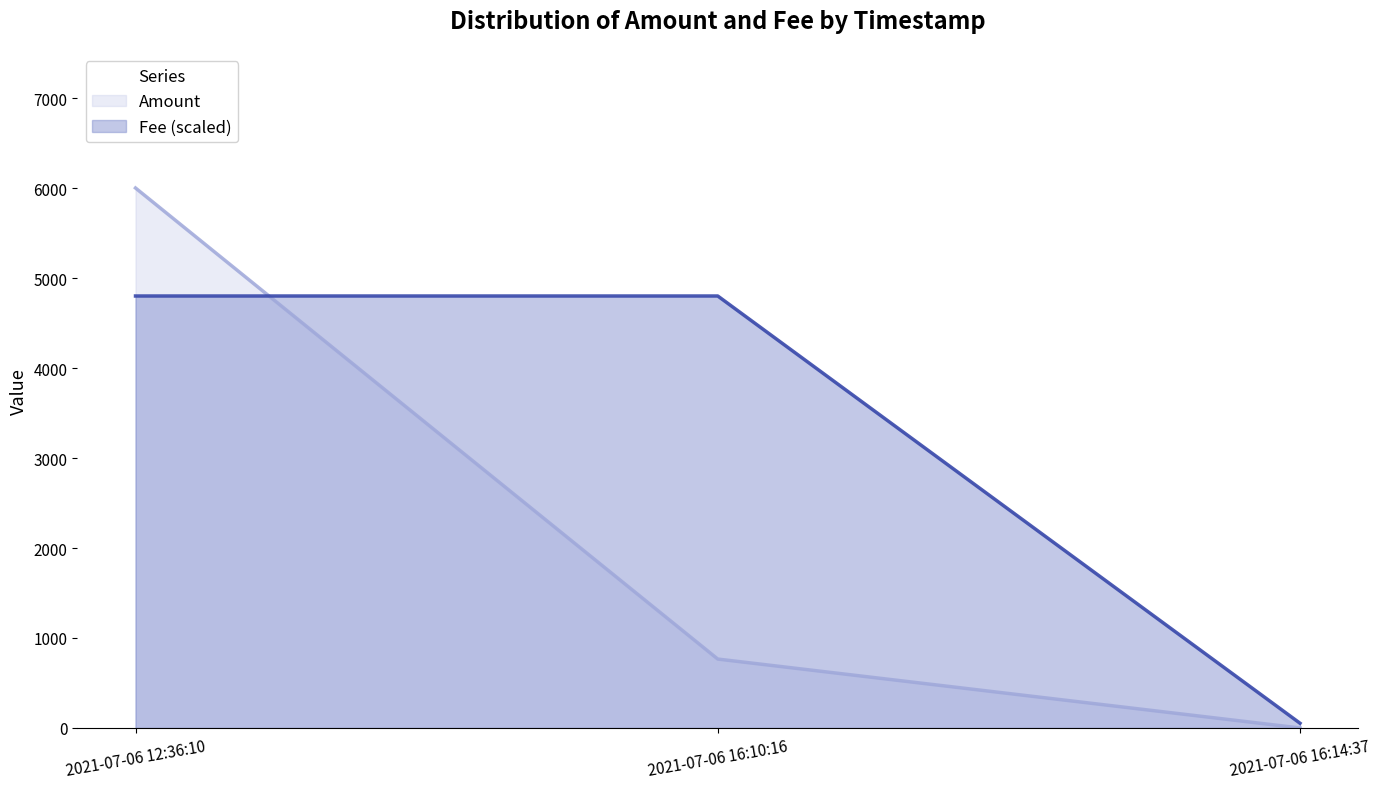

Where is Fee nearest to the value 2426?

2021-07-06 16:14:37